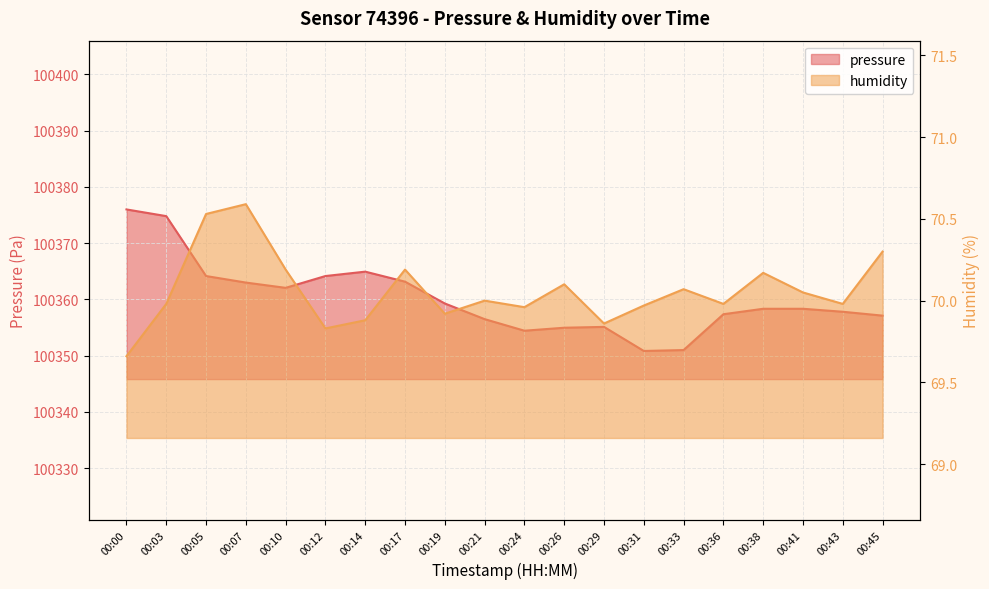

Which has a higher value, 00:12 or 00:14?

00:14